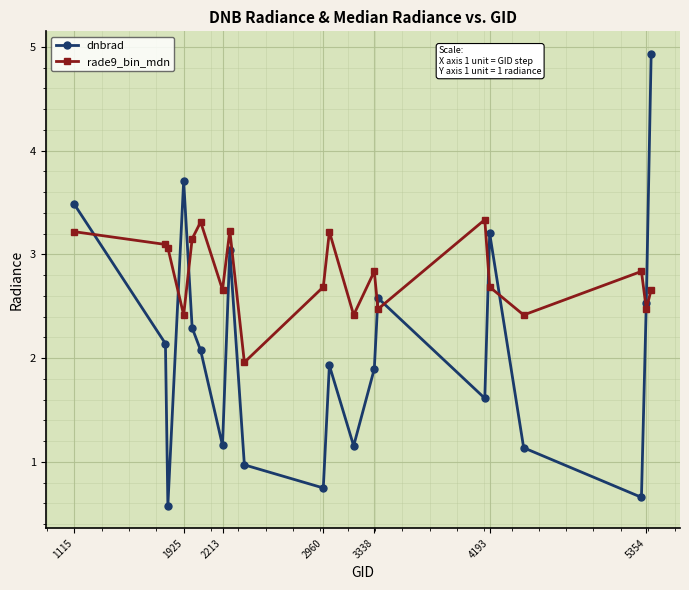

After their last crossing, which series has the higher values: rade9_bin_mdn or dnbrad?

dnbrad